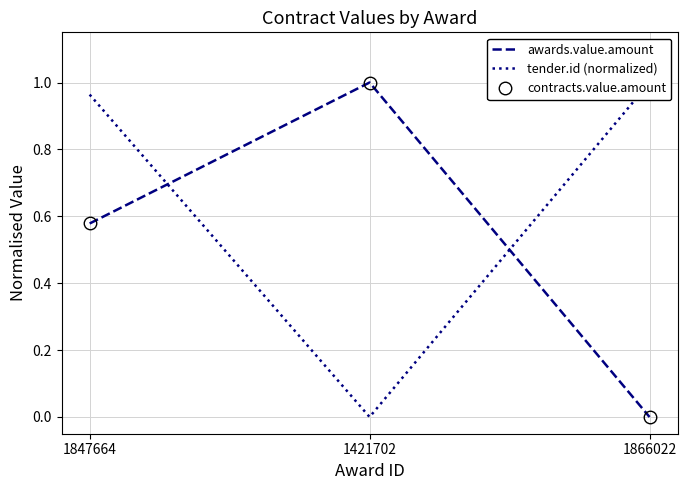

At which category is the sum across all series the highest?

1847664